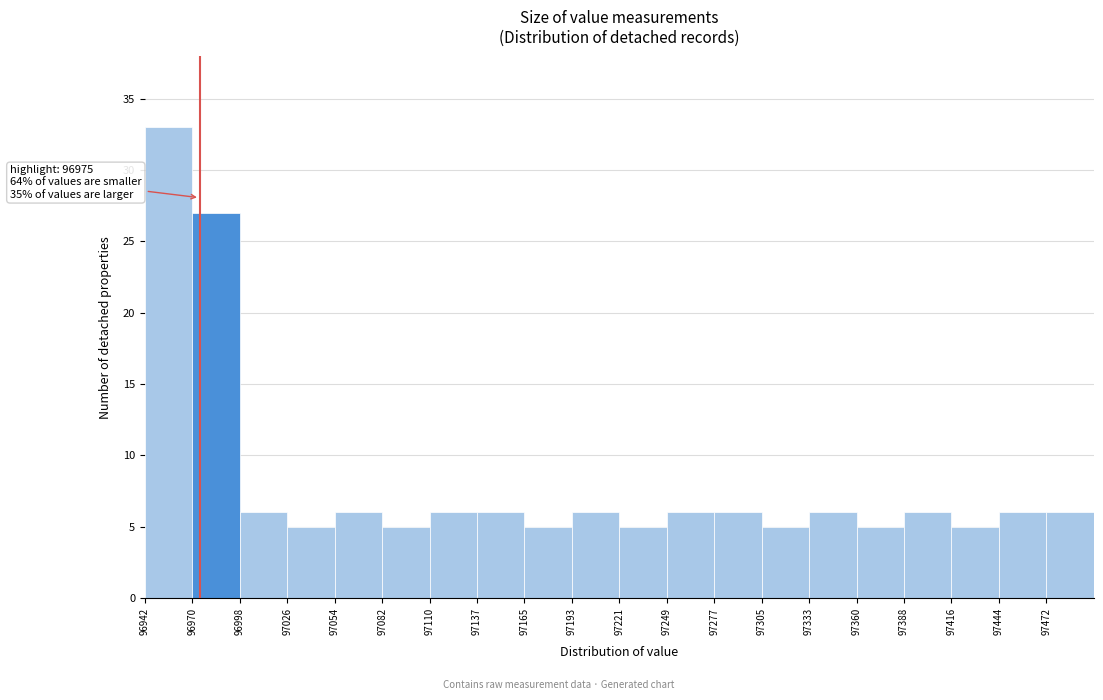

Over which range of the x-axis is the bar tallest?

96945 to 96970